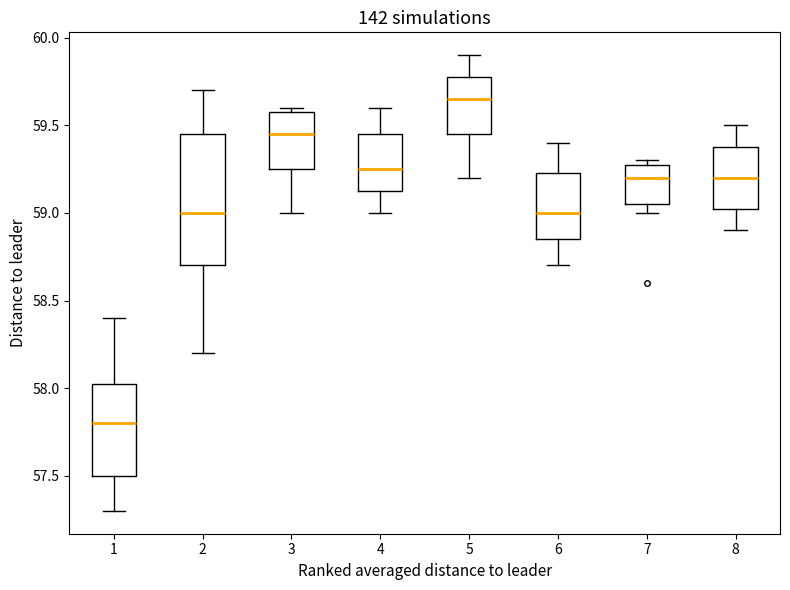

Comparing the boxes themselves (not the whiskers), which one is the tallest?

2